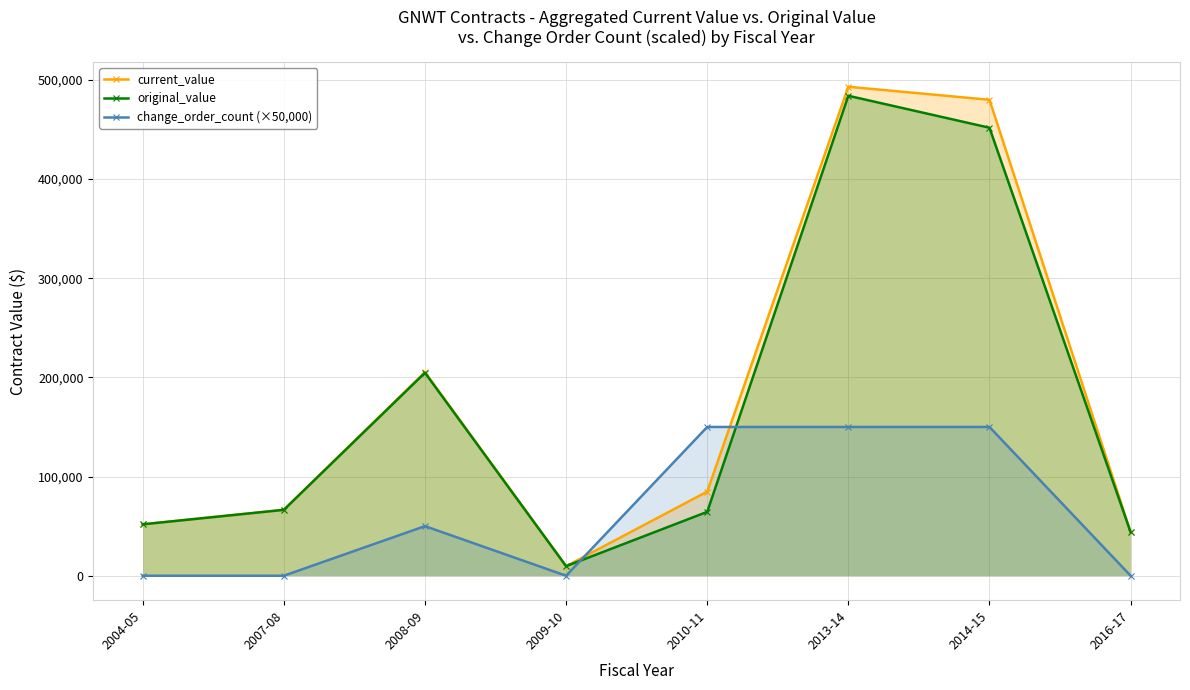

At which label is original_value closest to 246776?

2008-09